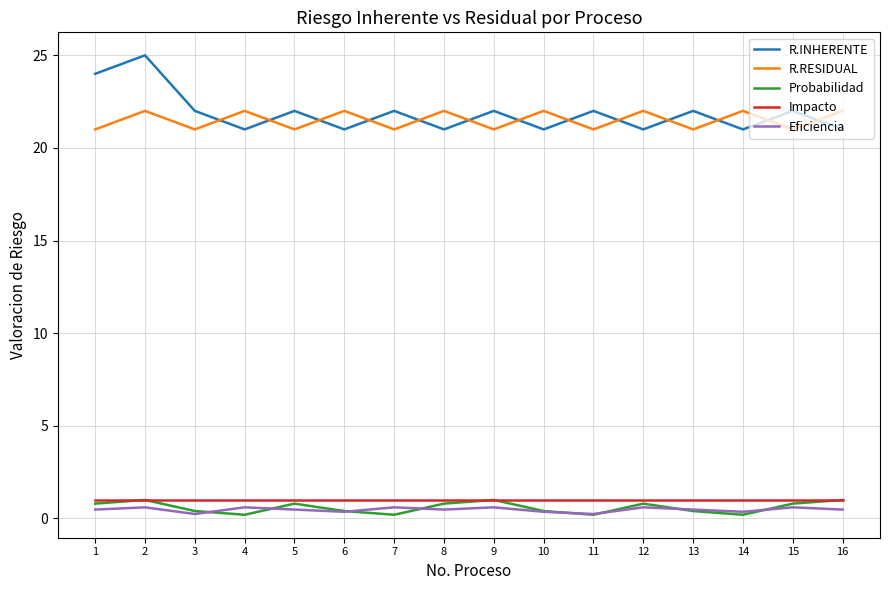

Which series has the widest spread of values?

R.INHERENTE